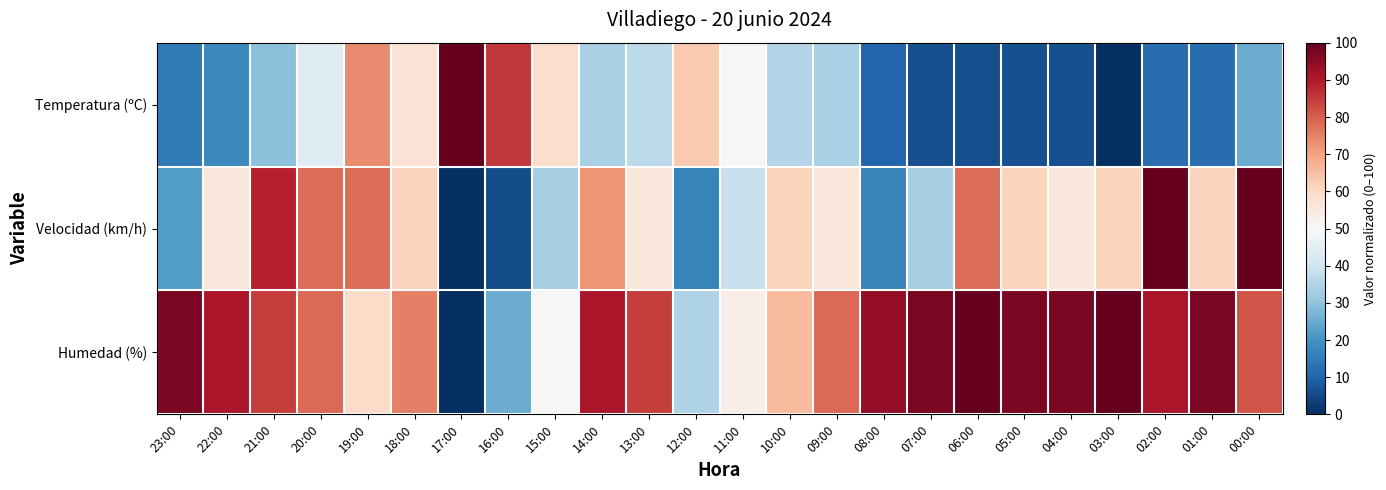

What is the total value across all series at 19:00?

210.7